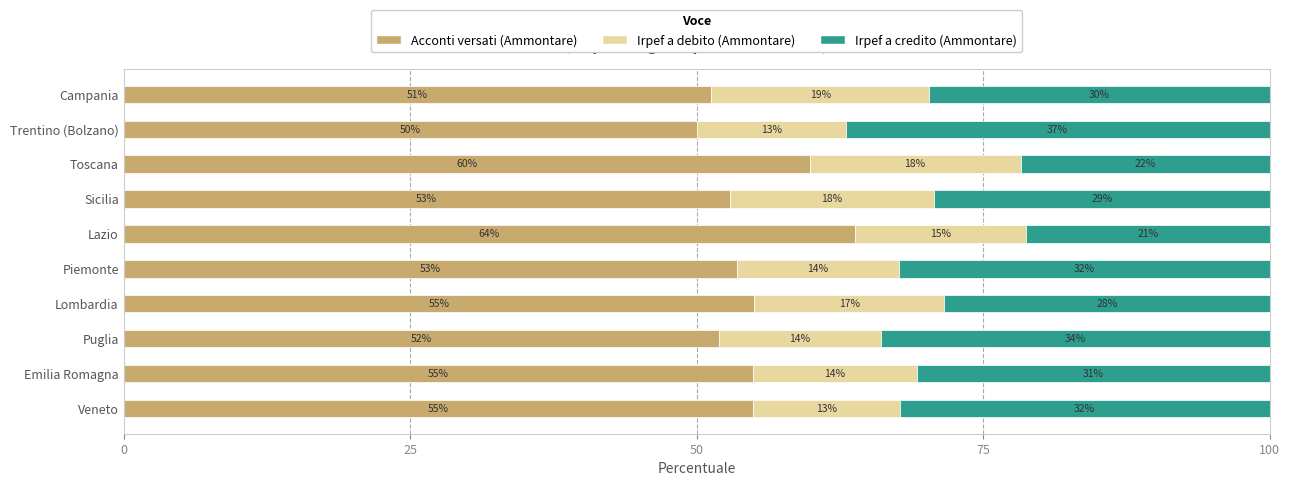

What is the total value across all series at Toscana?

100.0